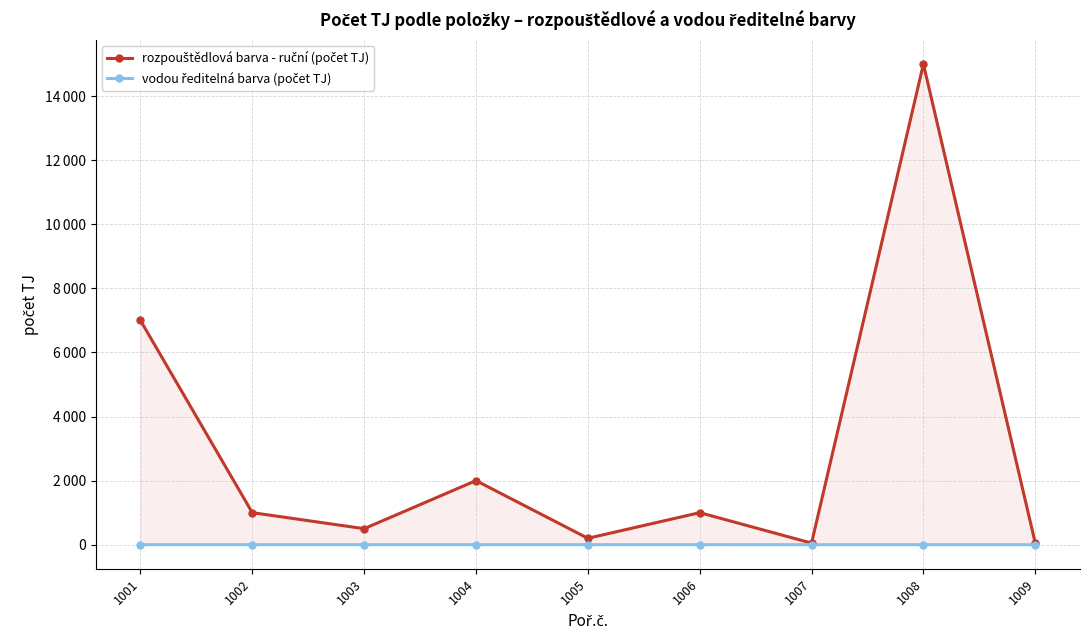

At how many categories does at least one series exceed 3673?

2